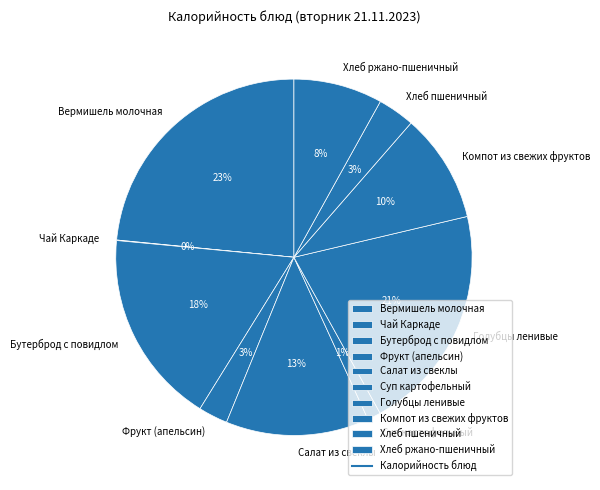

To the nearest percent, what is the difference between the largest and smallest slice percentages?

23%